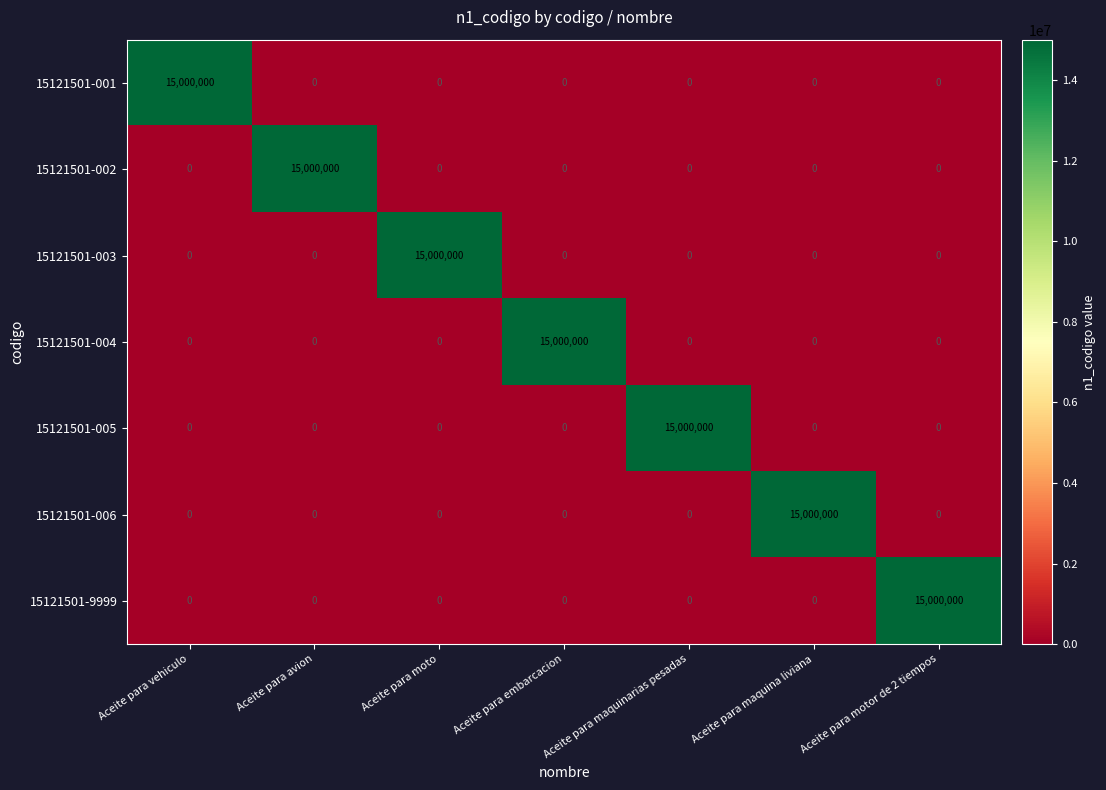

What is the spread (max minus min) of values at Aceite para maquina liviana?

15000000